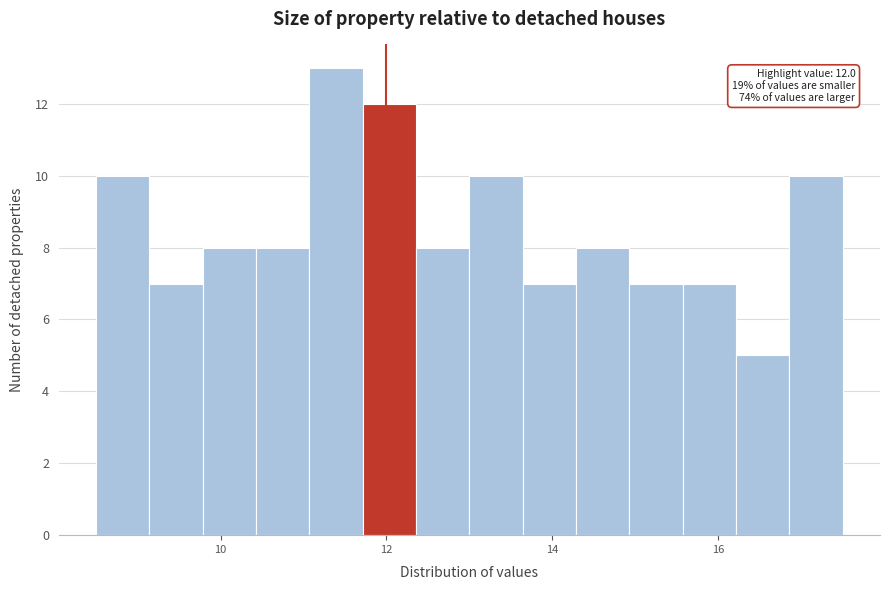

Around what value on the x-axis is the tallest bar? Give the approximate position of its centre, as read against the axis.

11.4